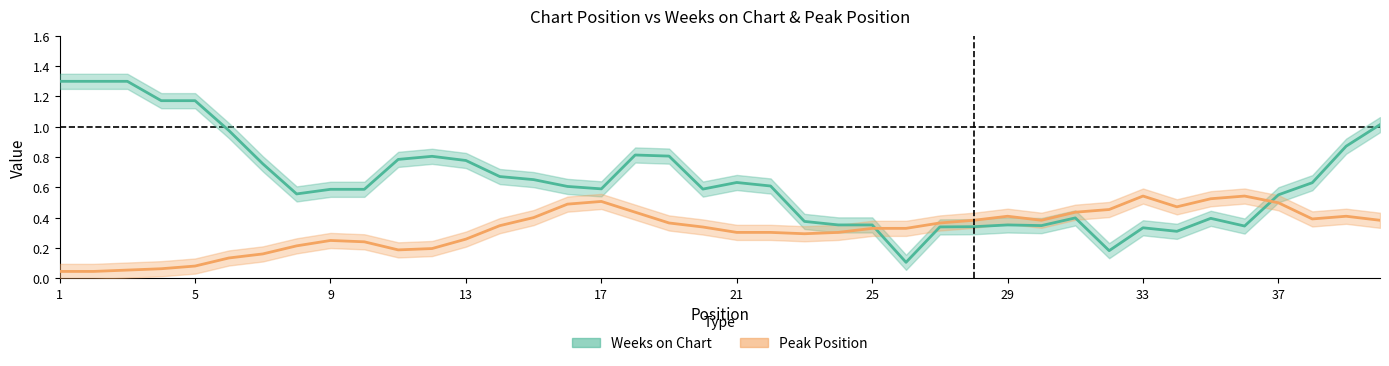

What are all the series names shown in the legend?

Weeks on Chart, Peak Position